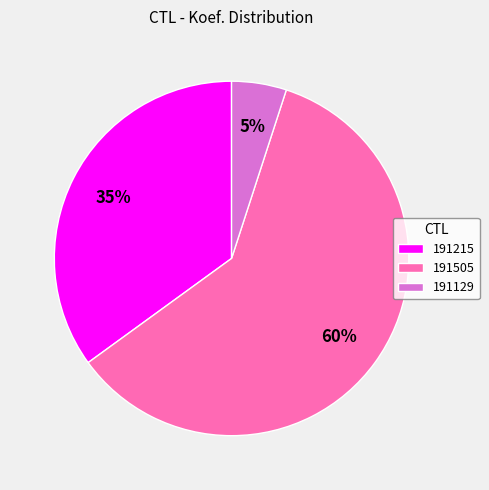

How many slices are in this pie chart?

3